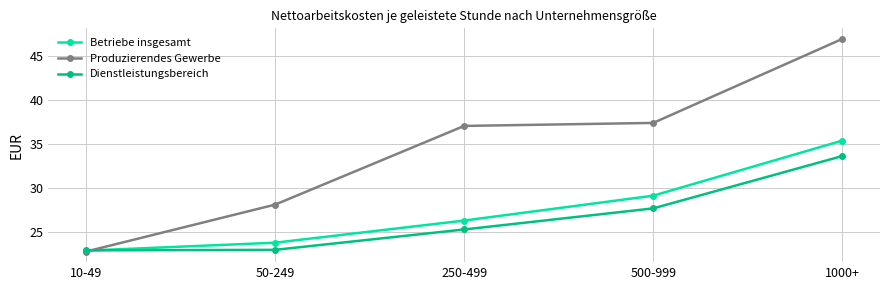

What is the label of the 2nd point from the right?

500-999